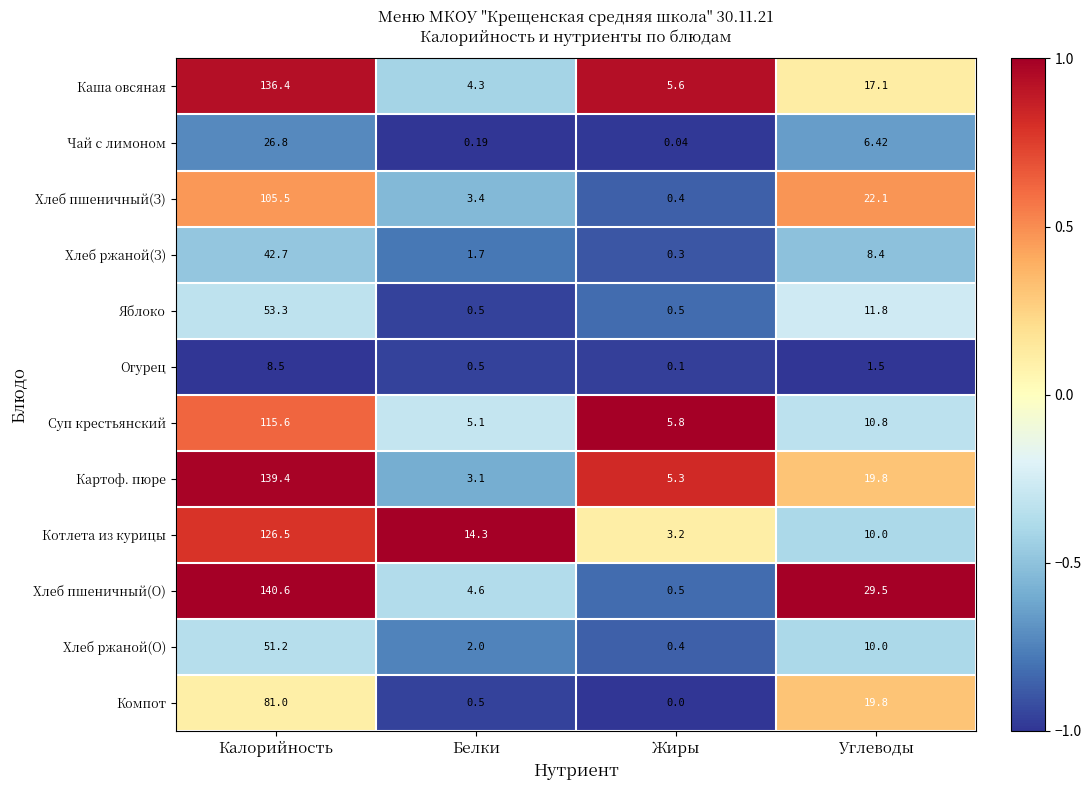

Rank the categories by Компот value from lowest to highest.

Жиры, Белки, Углеводы, Калорийность